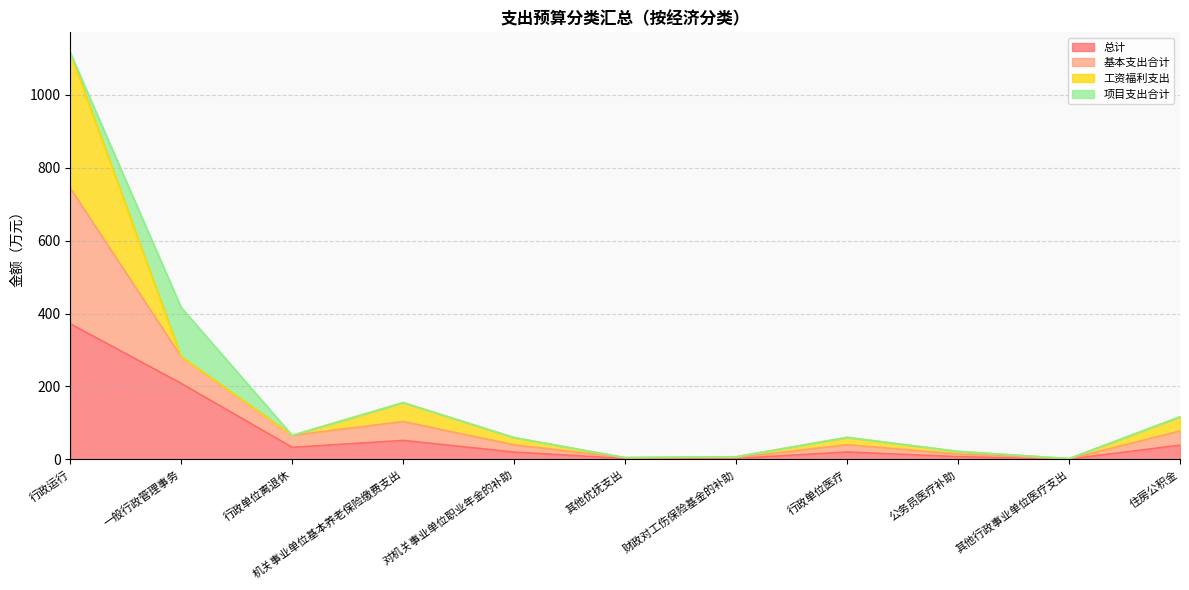

True or false: 基本支出合计 has more than 2 interior local peaks.

False